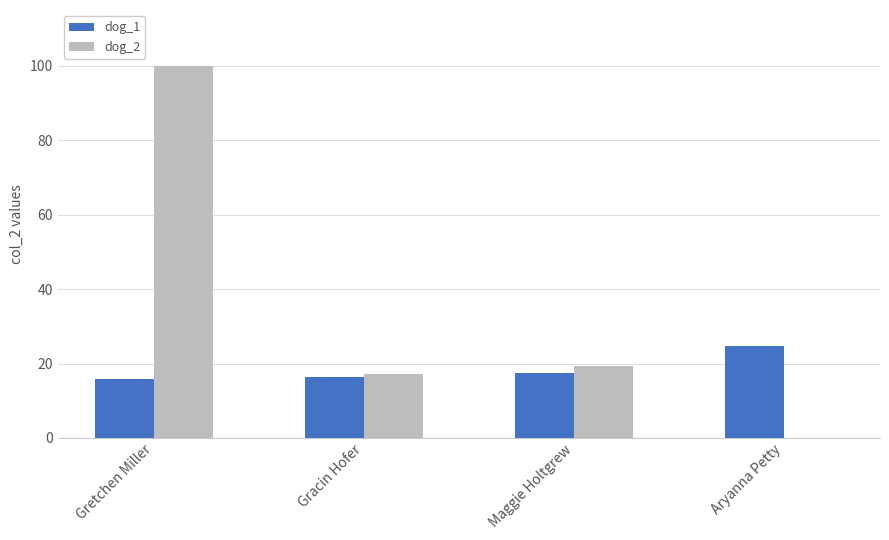

Which category has the highest value in the dog_1 series?

Aryanna Petty